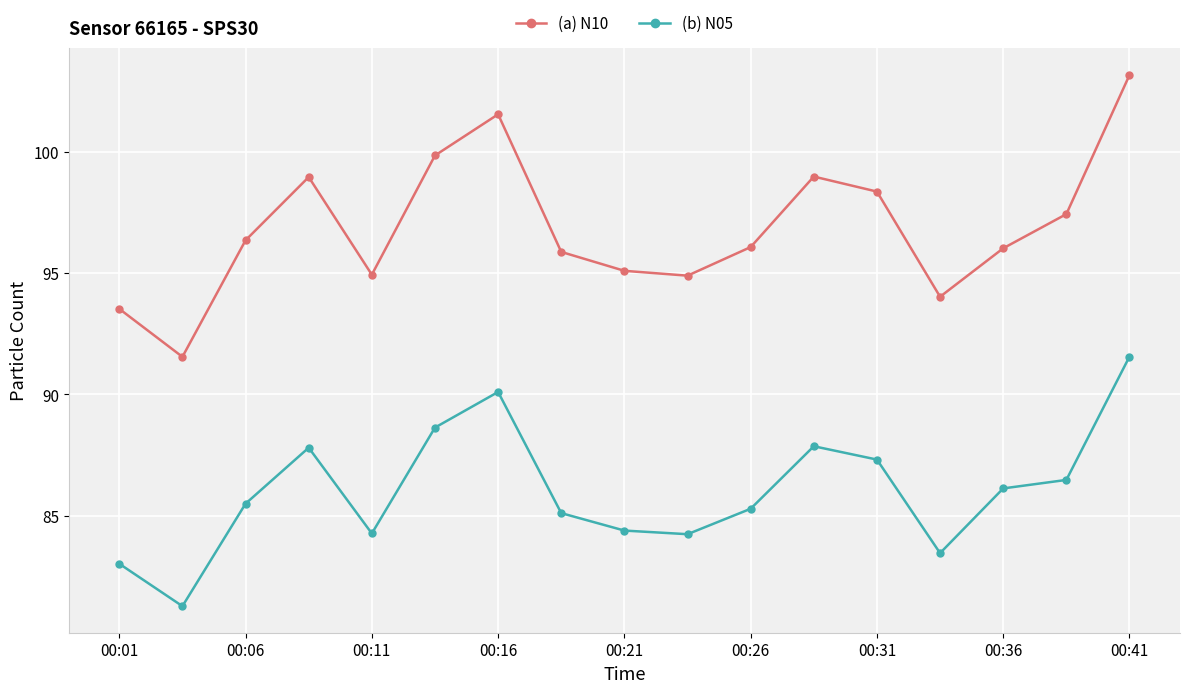

What is the sum of all (b) N05 values?

1462.3